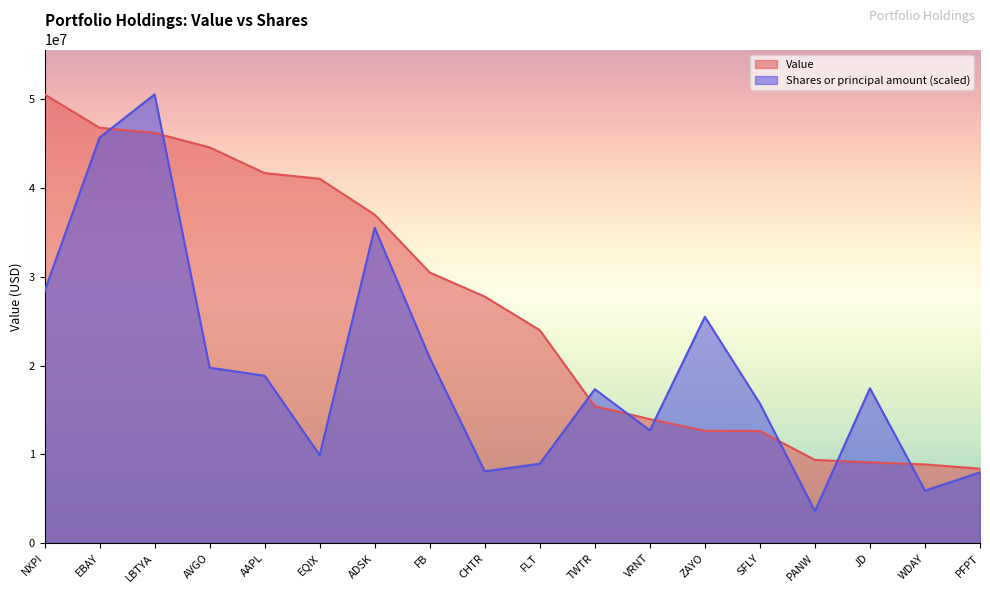

Reading right to left, list all the values displayed in this chart.

Value: 8392000.0	8871000.0	9101000.0	9378000.0	12636000.0	12656000.0	13970000.0	15421000.0	23987000.0	27765000.0	30474000.0	36990000.0	41030000.0	41671000.0	44562000.0	46187000.0	46775000.0	50531000.0
Shares or principal amount: 7979708.1	5917714.8	17444166.3	3615161.2	15727865.7	25488068.9	12702054.7	17339428.0	8949889.0	8096271.7	20872431.6	35520929.6	9922491.2	18858133.6	19761642.3	50531000.0	45664891.7	28352549.2